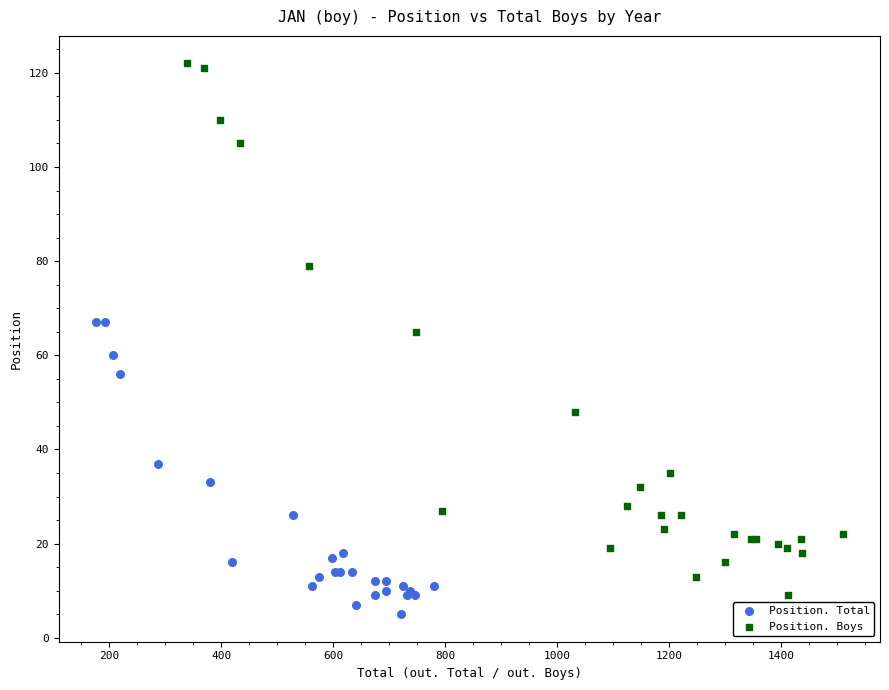

Which series reaches the maximum Y coordinate?

Position. Boys